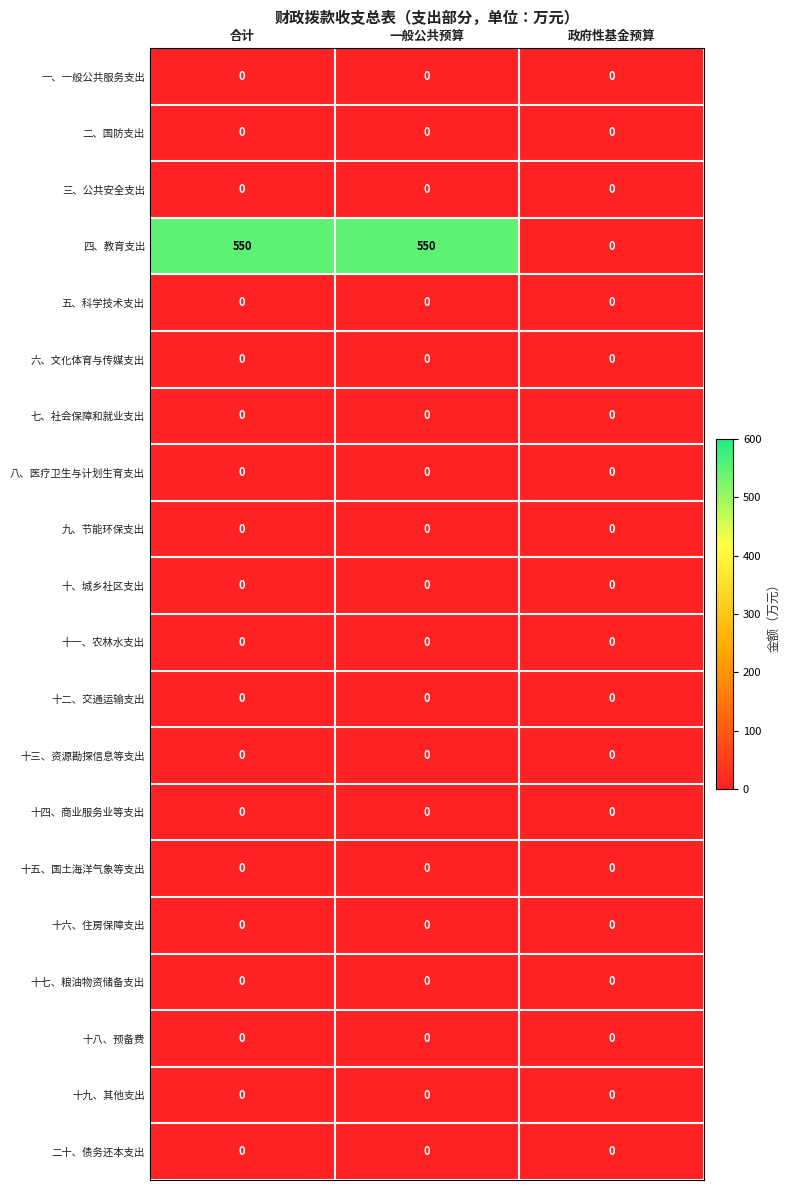

The value of 二、国防支出 at 合计 is 0. True or false?

True